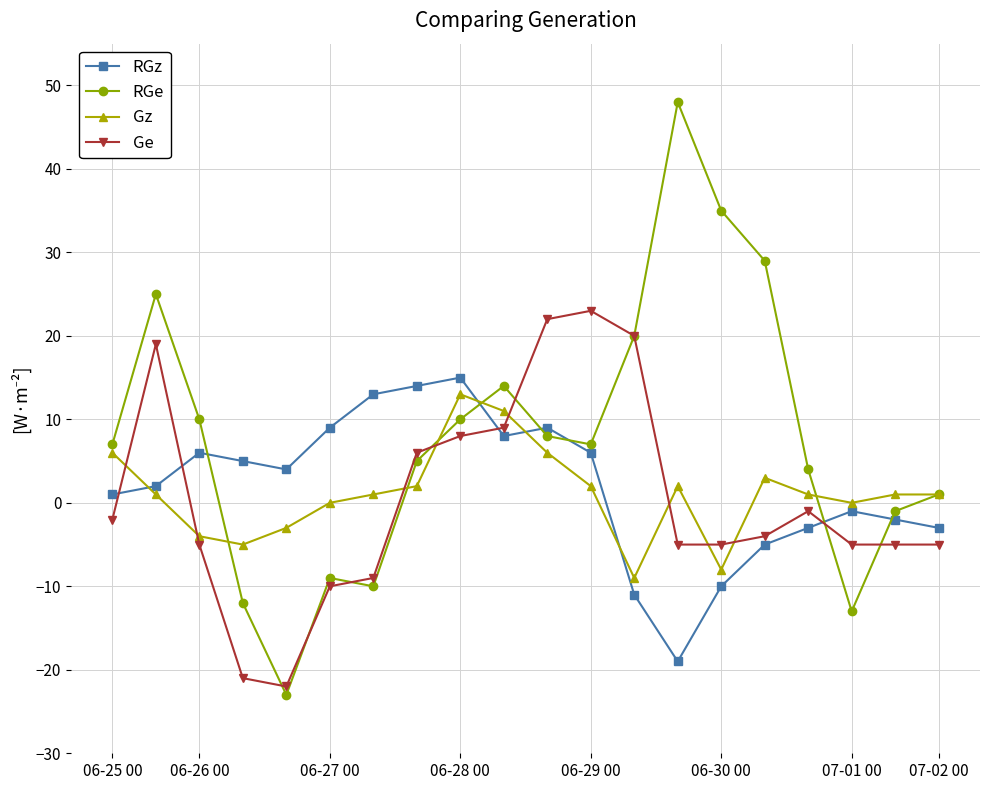

How many distinct data groups are displayed?

4